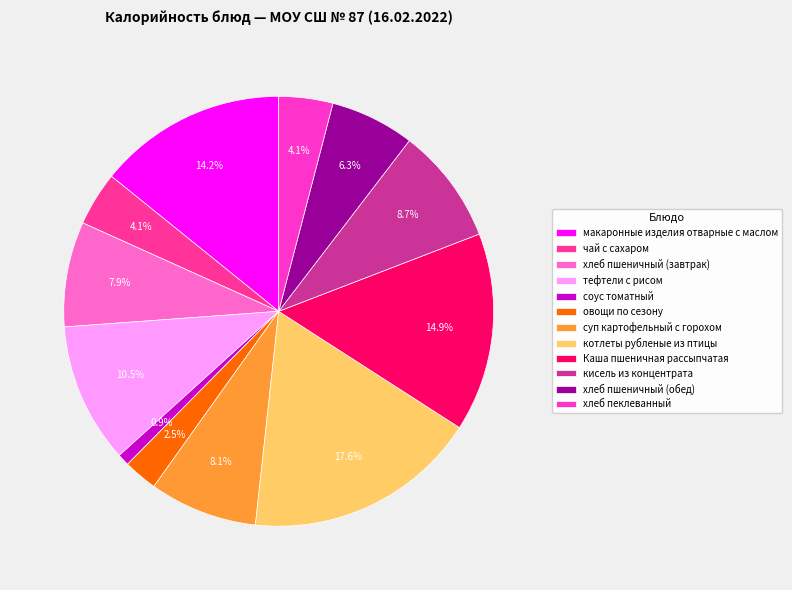

What percentage is the хлеб пшеничный (обед) slice, to the nearest percent?

6%